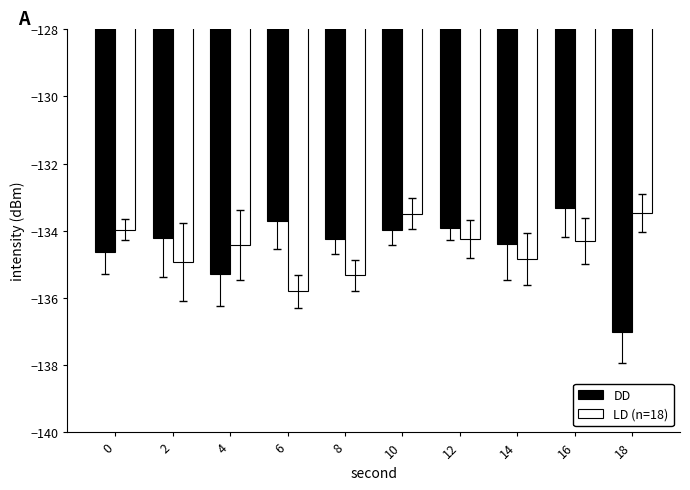

Count the number of categories in the chart.

10